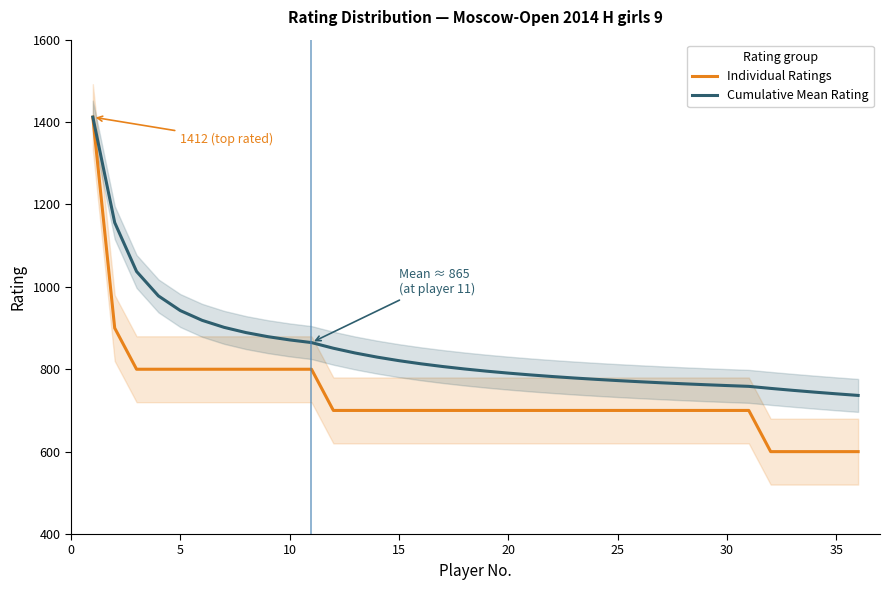

How many data points in Individual Ratings are less than 700?

5